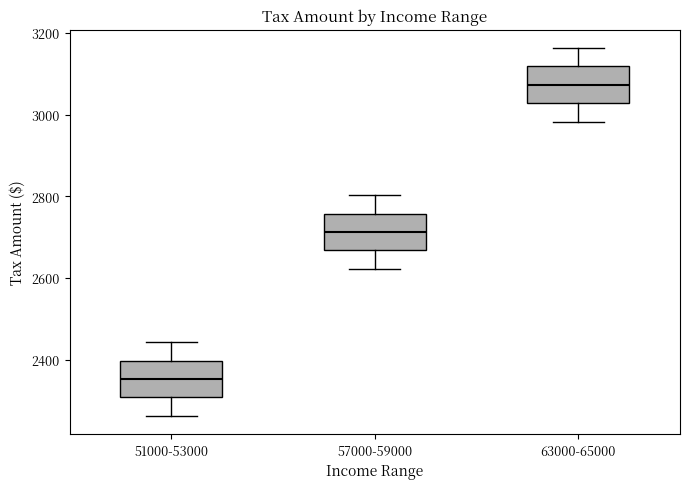

Reading left to right, read every box against the y-axis: the position of its median line, the range the box covers, and the ends of its whiskers. The values are not printed on the chart, so give them approximately, as read against the axis.

51000-53000: median 2360, box 2300 to 2400, whiskers 2260 to 2440
57000-59000: median 2720, box 2660 to 2760, whiskers 2620 to 2800
63000-65000: median 3080, box 3020 to 3120, whiskers 2980 to 3160